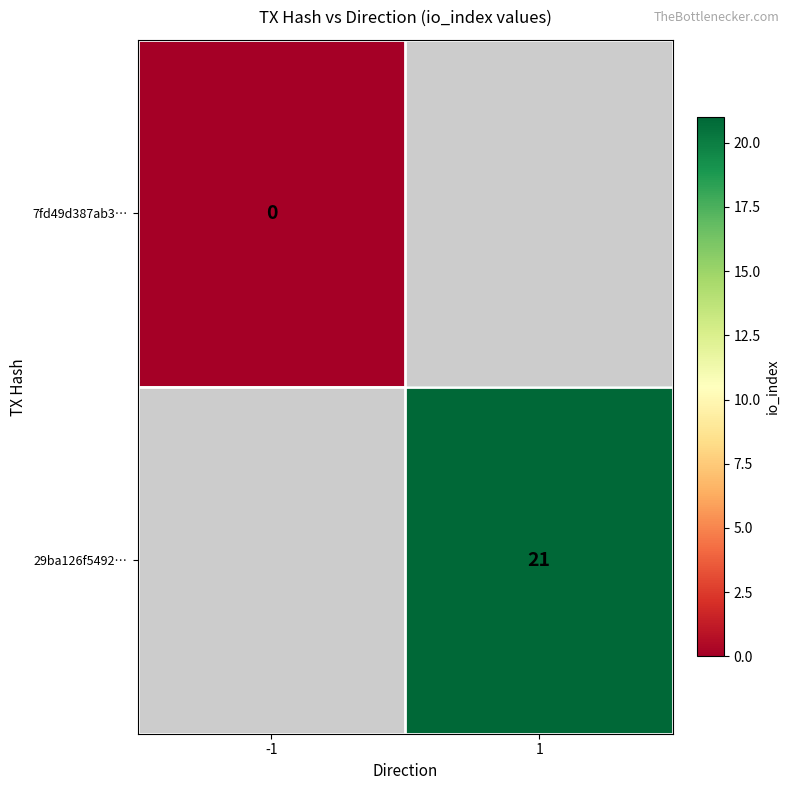

The 29ba126f5492… series shows 21 at 1. True or false?

True